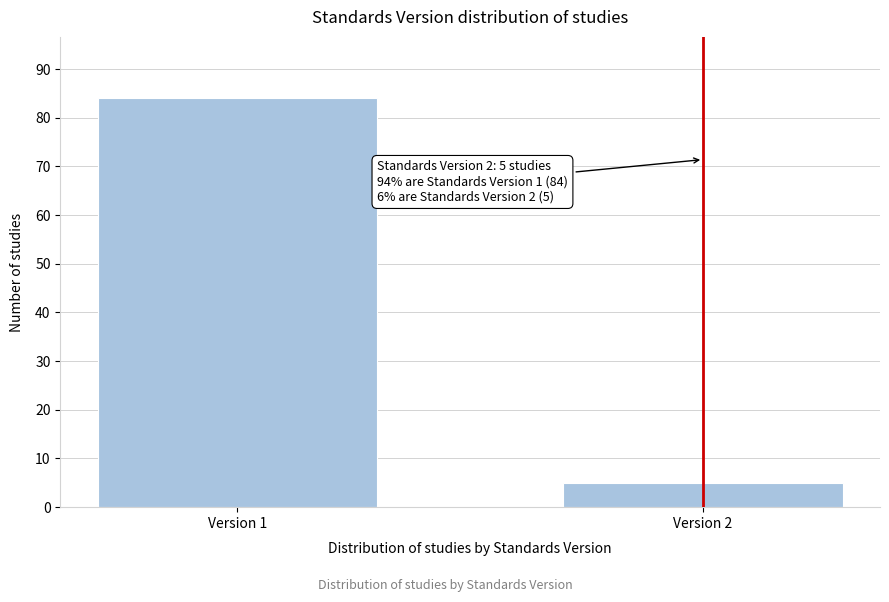

Reading left to right, what are all the values shown in this chart?

Version 1=84	Version 2=5